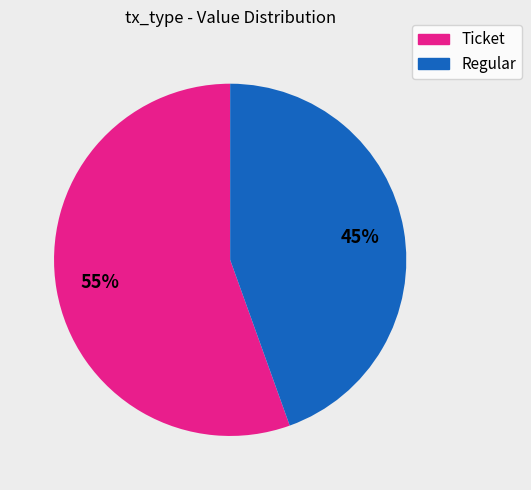

Which slice is the smallest?

Regular